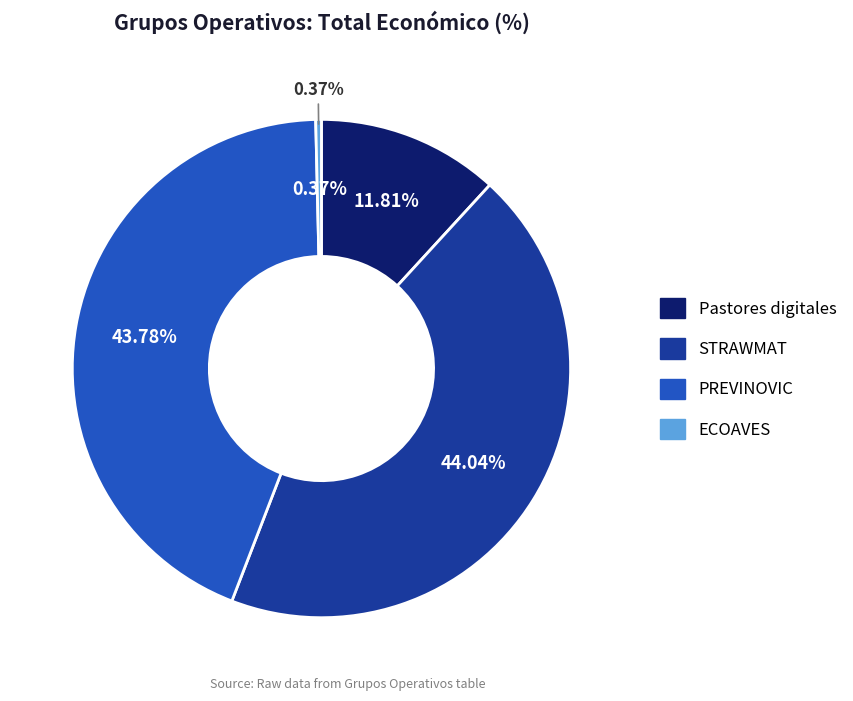

Is there any slice that represents more than half of the pie?

No